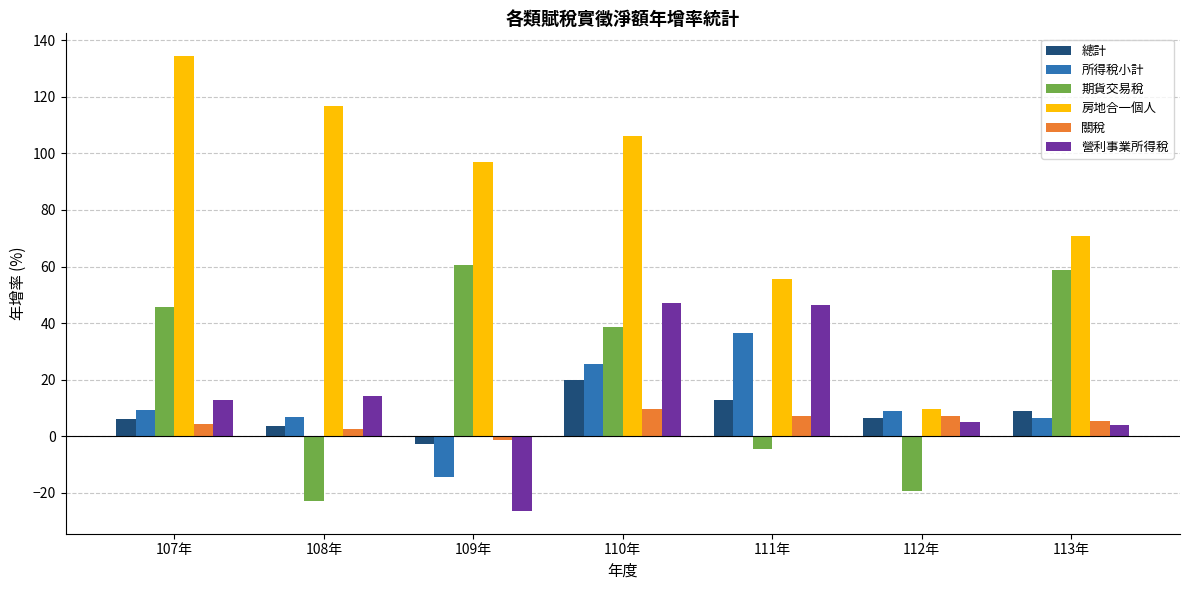

The value of 總計 at 113年 is 8.8. True or false?

True